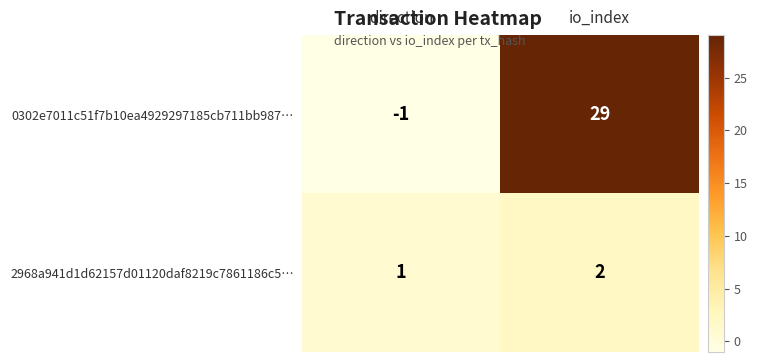

At how many categories does at least one series exceed 13?

1